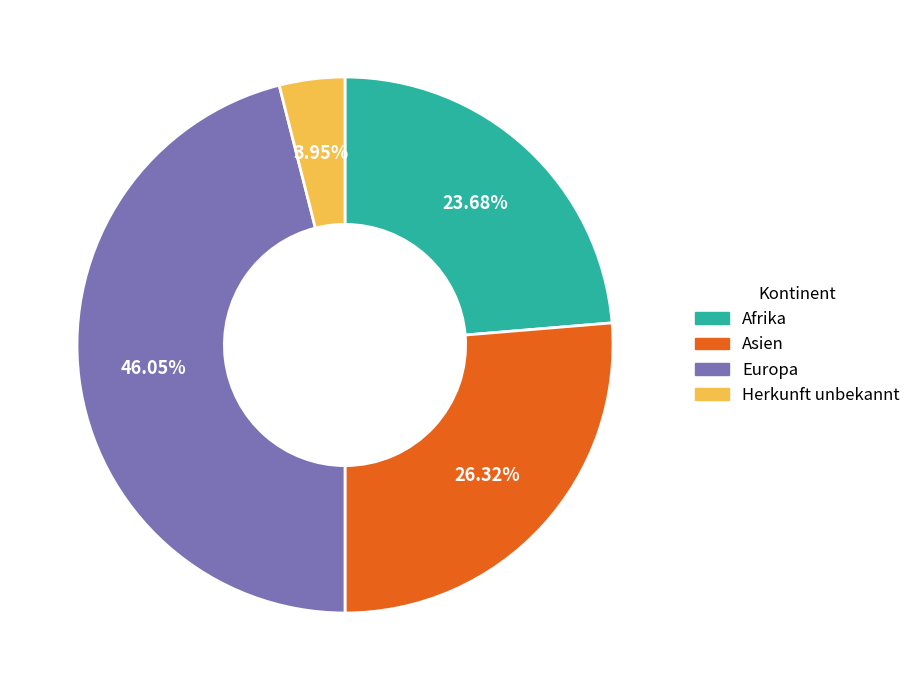

How many segments does this pie chart have?

4